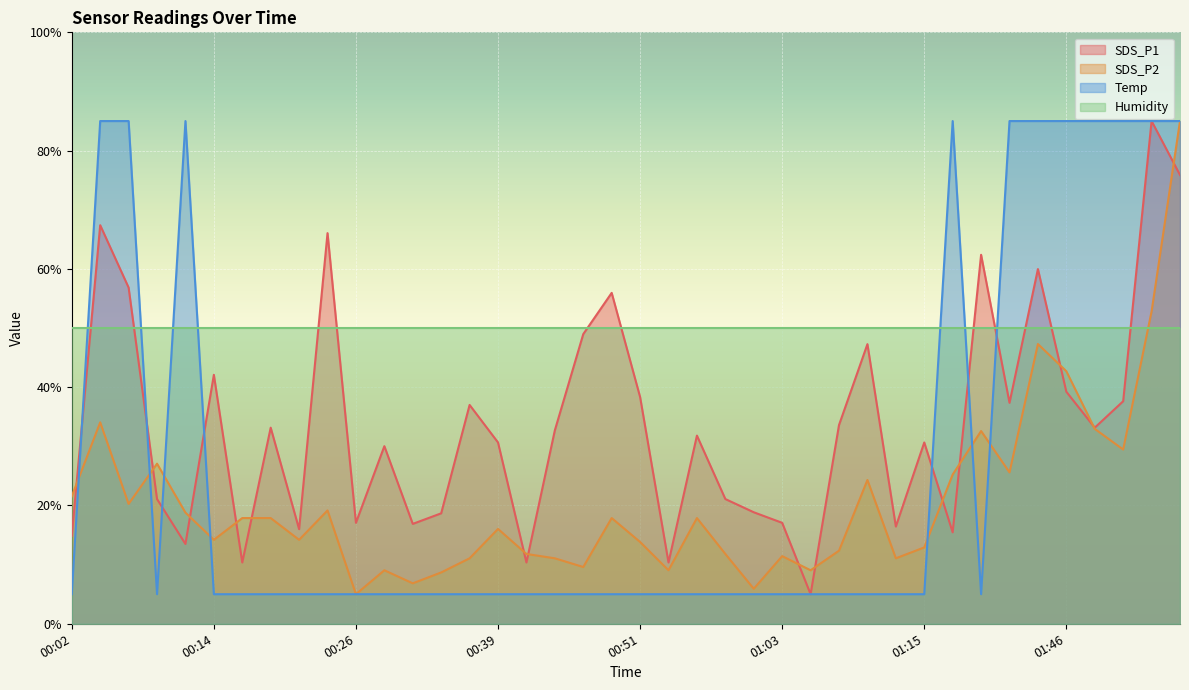

What is the label of the 15th point from the right?

01:03